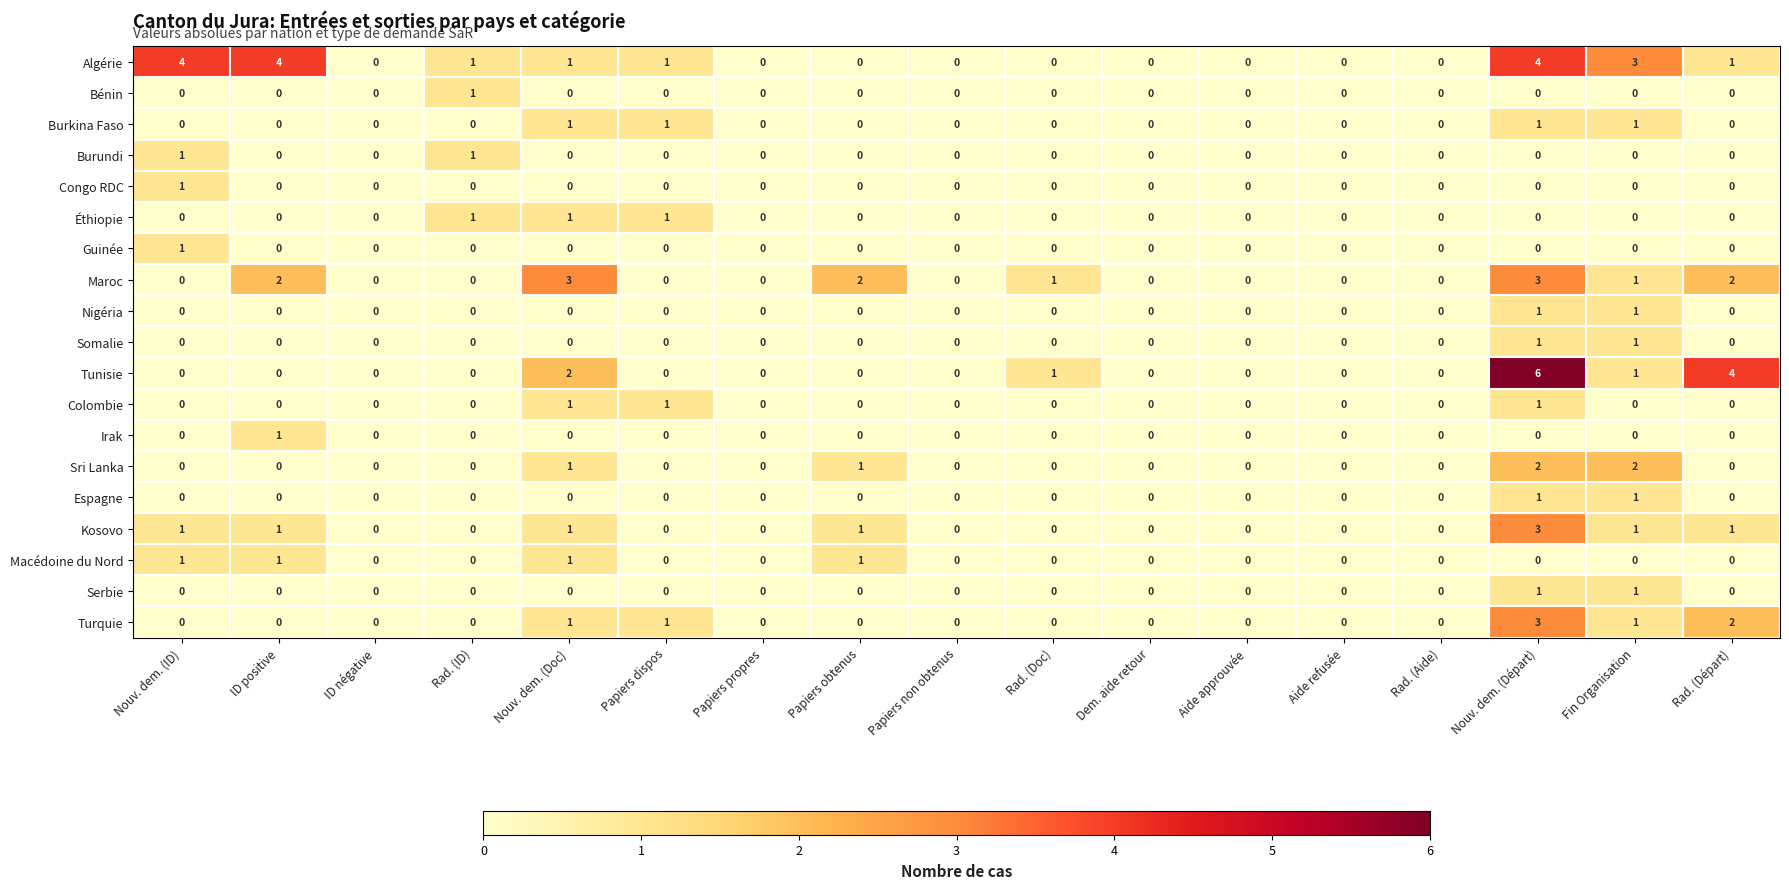

At which category is the sum across all series the highest?

Nouv. dem. (Départ)